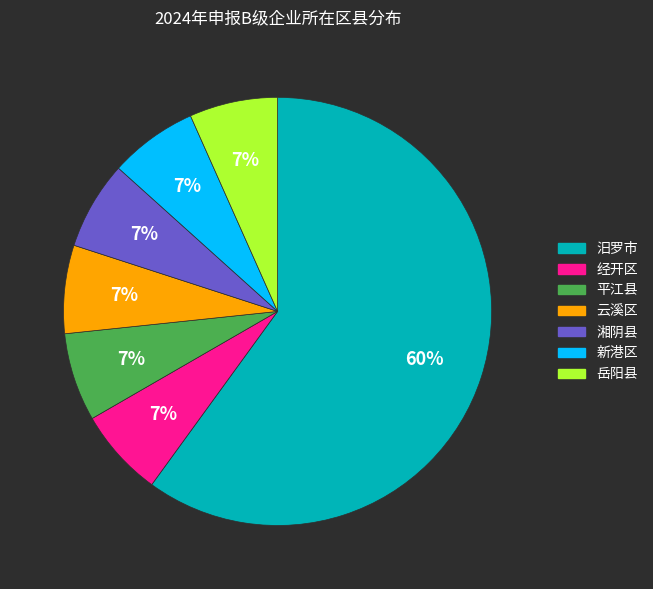

Combined, do 经开区 and 云溪区 account for over 50%?

No